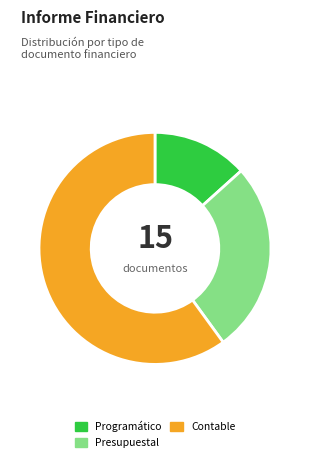

Approximately how many times larger is the value at Presupuestal compared to Programático?

2.0